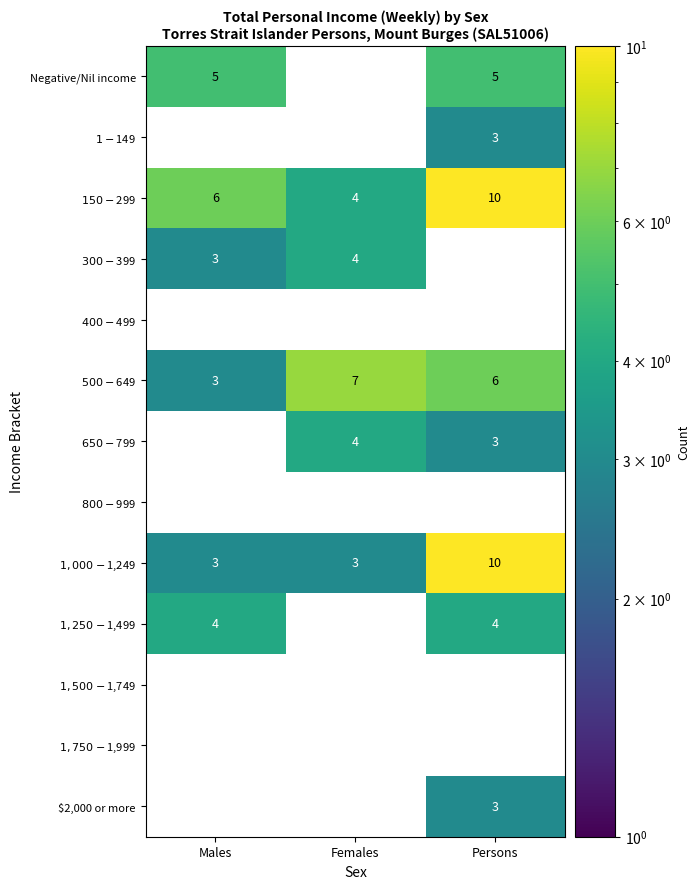

Is it true that Negative/Nil income equals 7 at Persons?

False